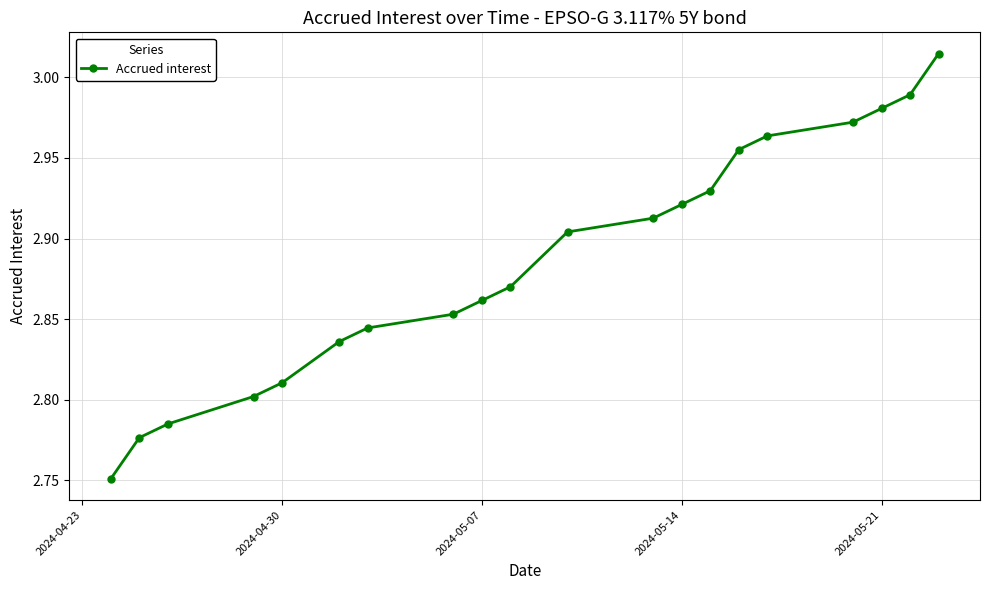

Does the chart have visible grid lines?

Yes